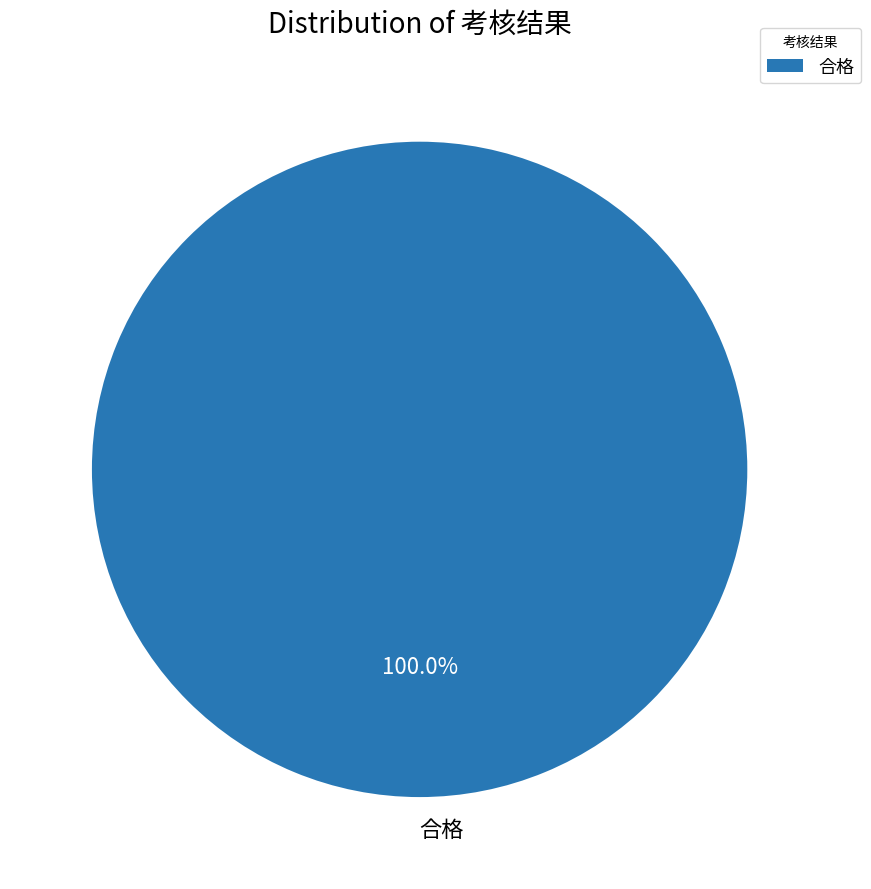

Rank the categories by value from highest to lowest.

合格